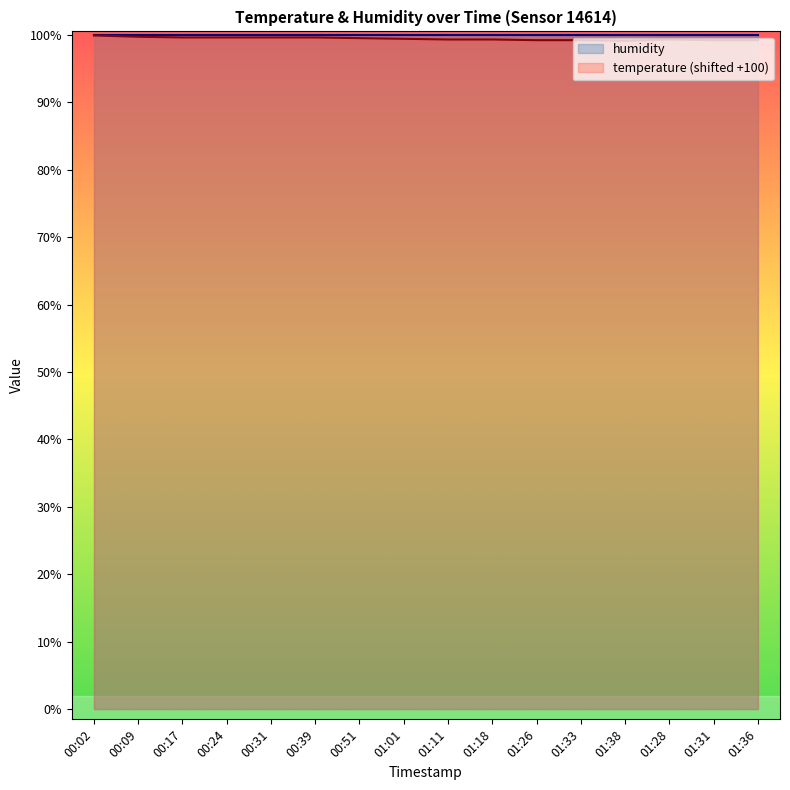

True or false: temperature has more than 1 interior local peaks.

False